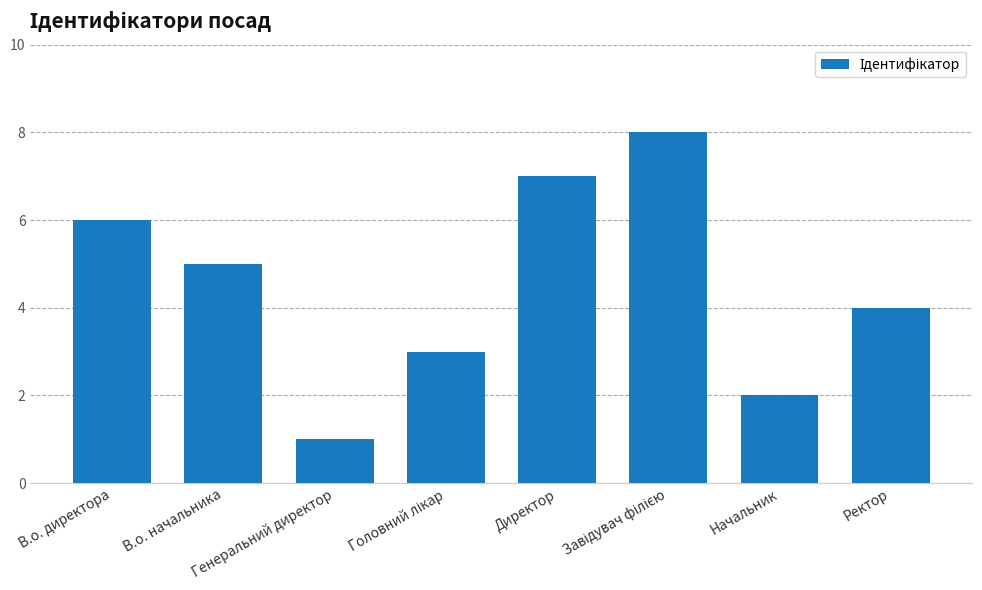

What is the difference between the second highest and minimum values?

6